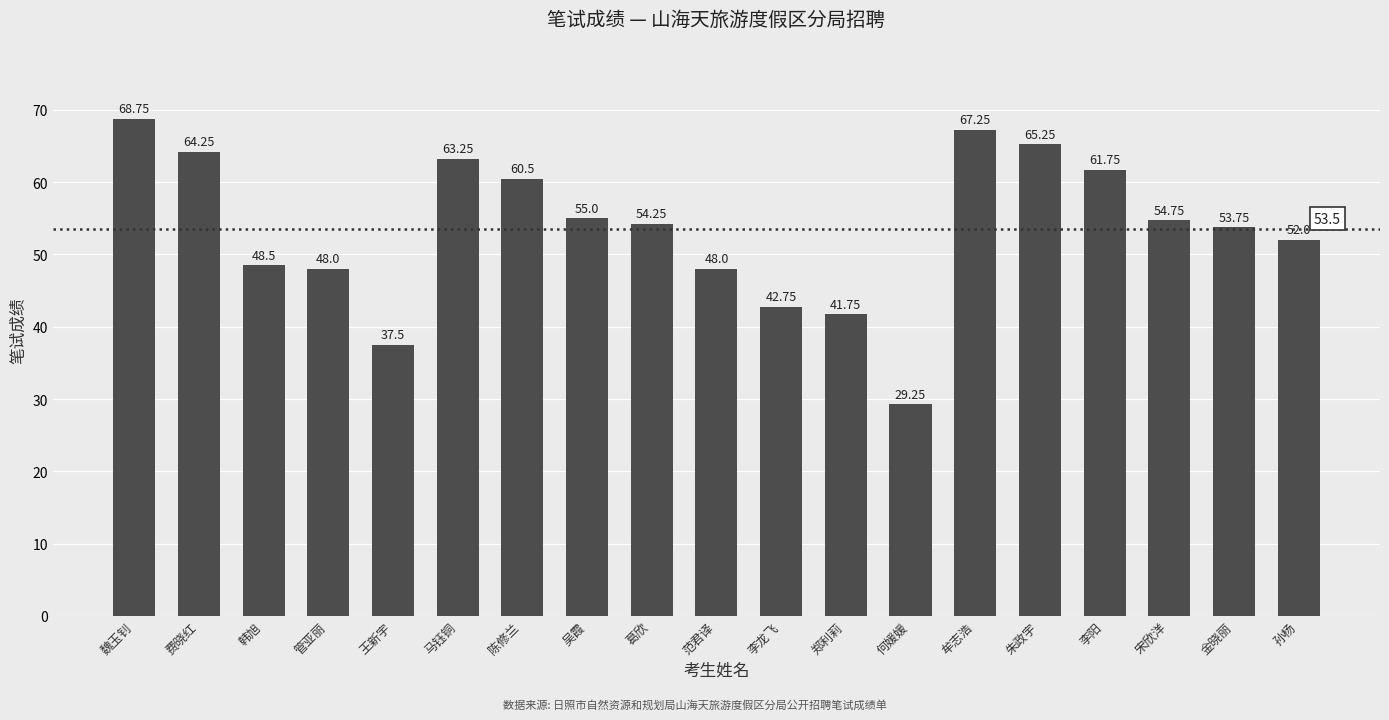

What is the label of the 17th bar from the right?

韩旭